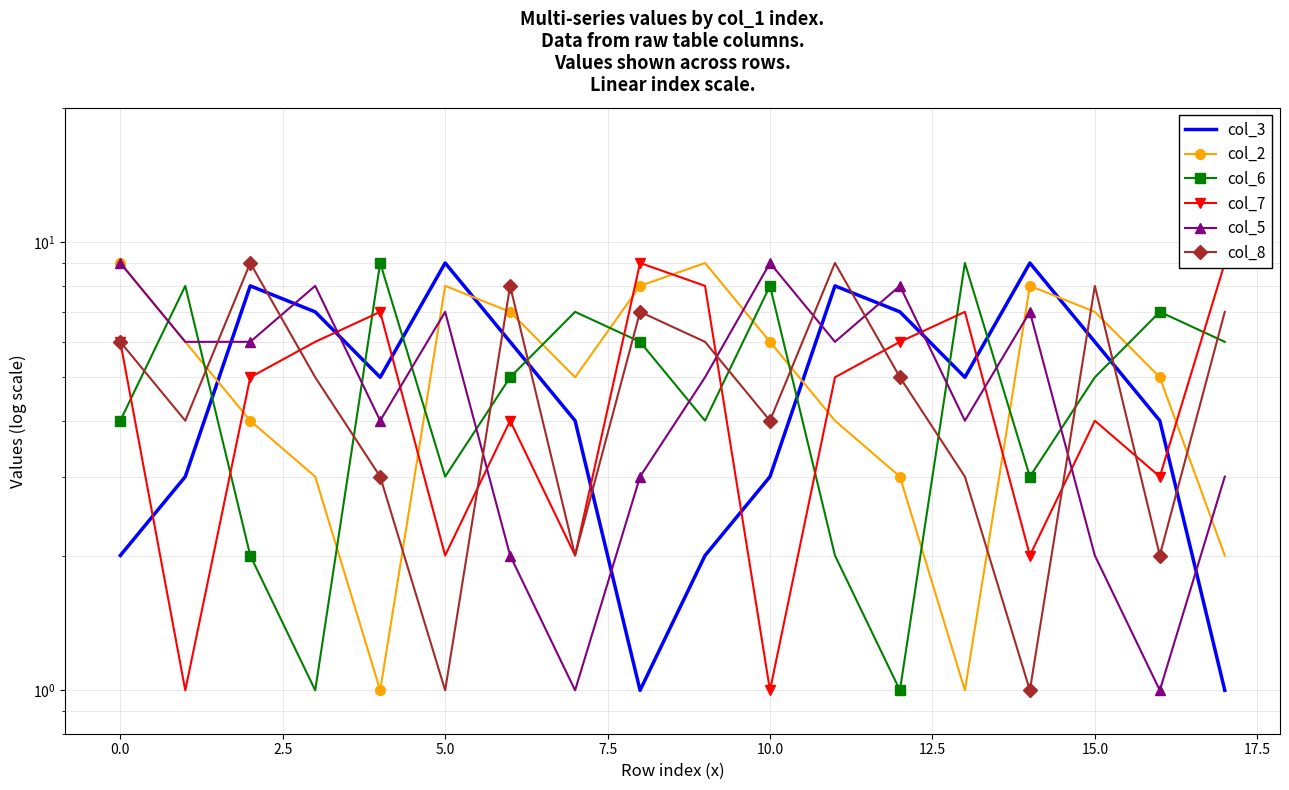

Count the number of data series in this chart.

6